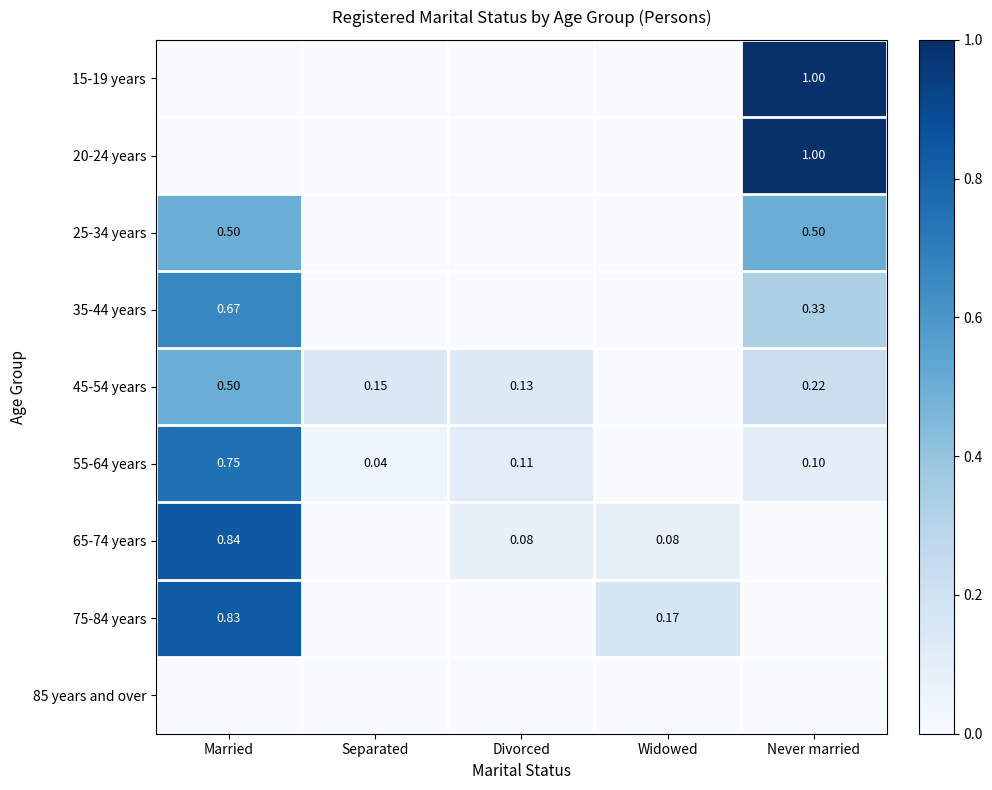

The value of 20-24 years at Divorced is 0.6. True or false?

False